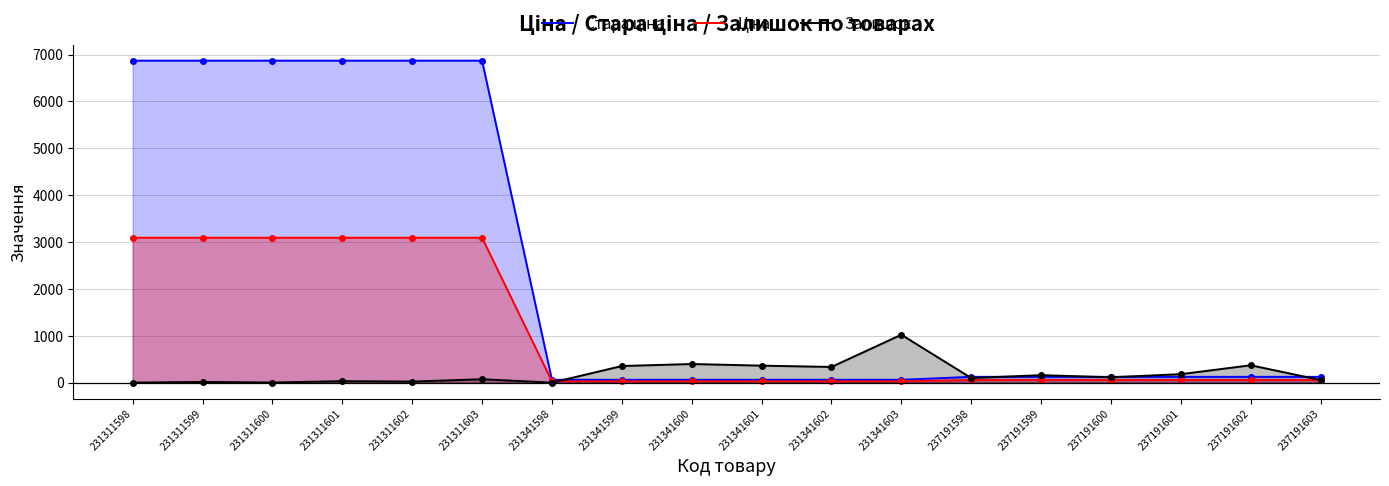

At which category is the sum across all series the highest?

231311603